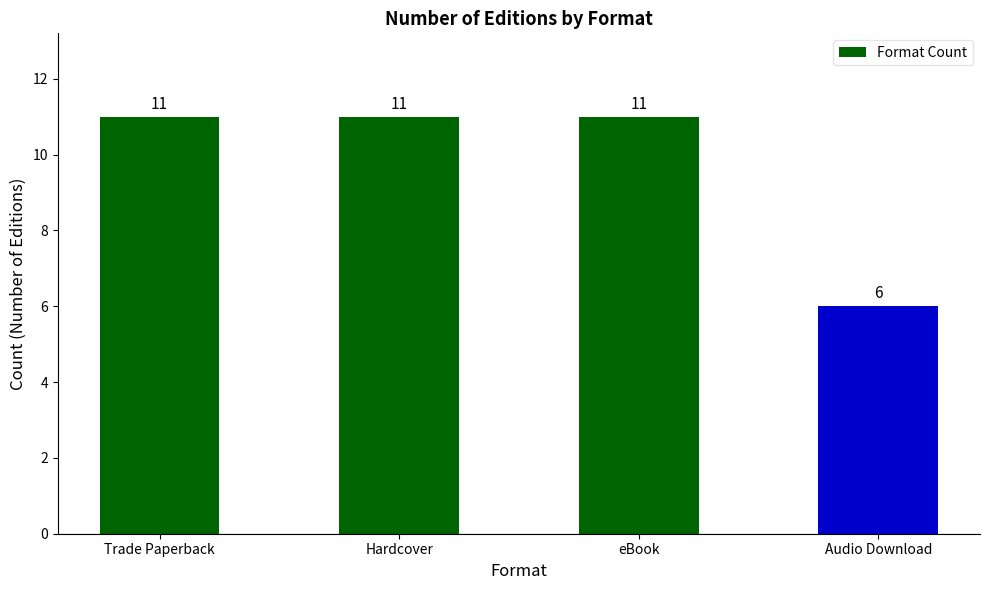

What is the sum of all values?

39